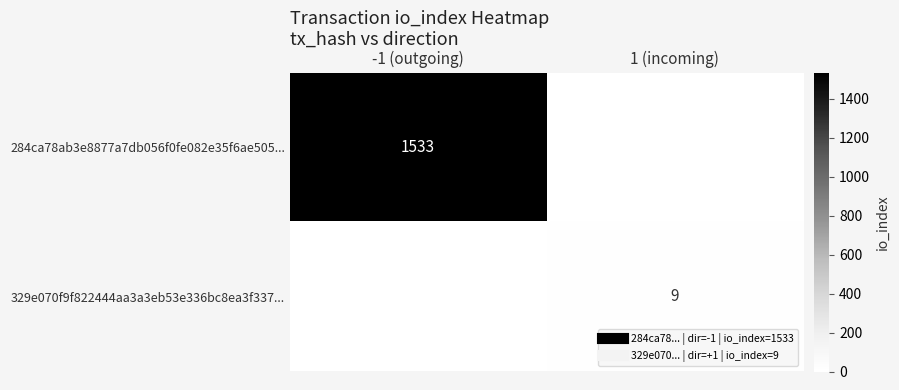

How many series are shown in this chart?

2